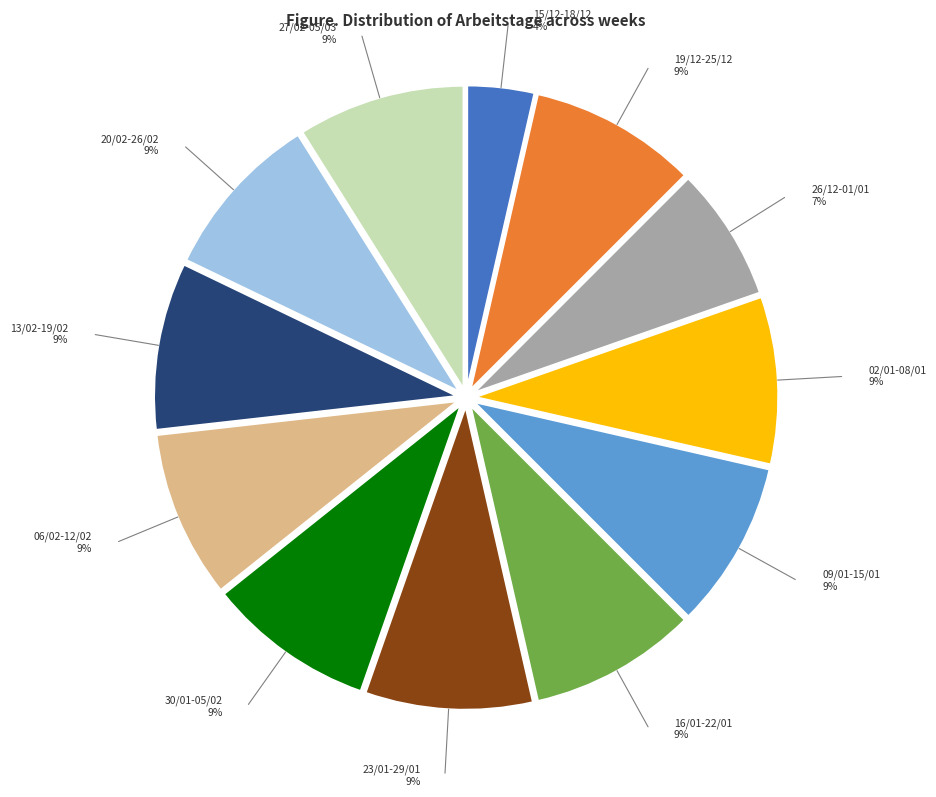

To the nearest percent, what portion does 19/12-25/12 represent?

9%